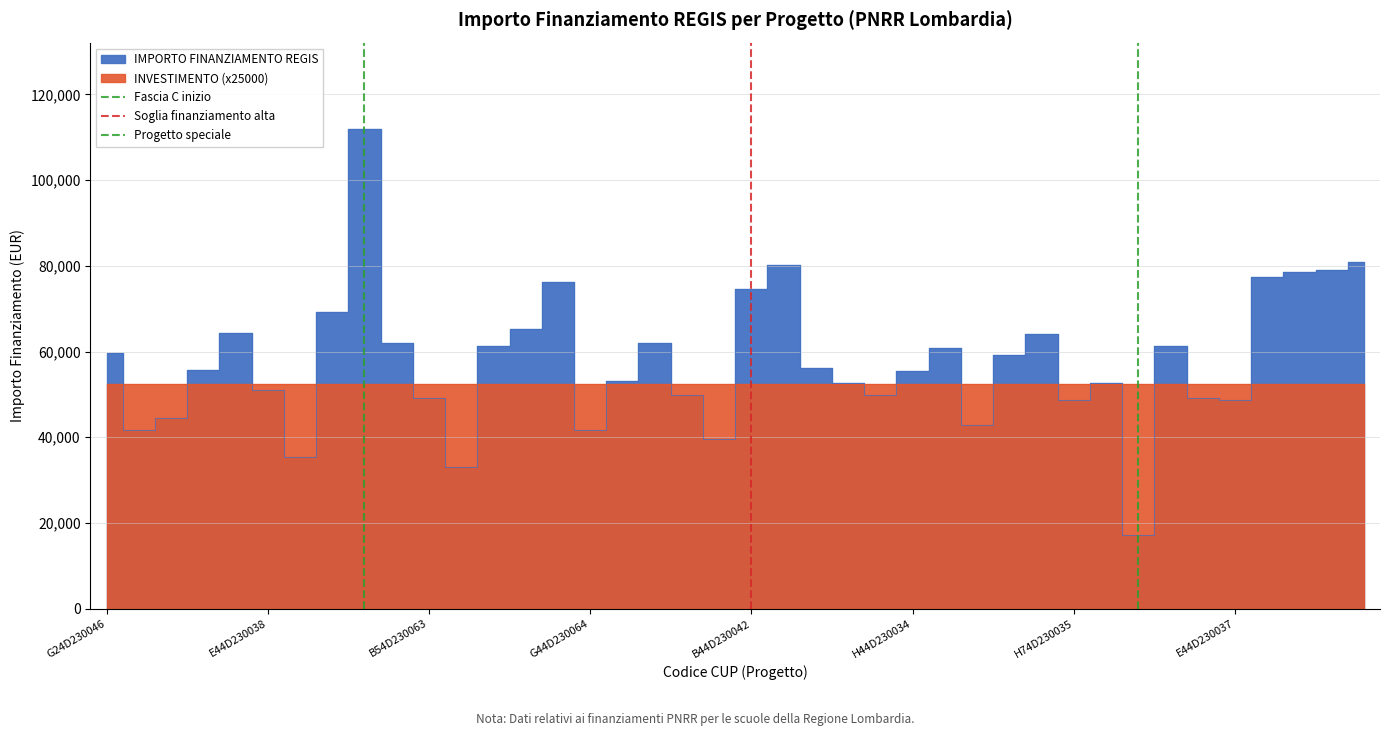

What is the label of the 1st point from the left?

G24D230046